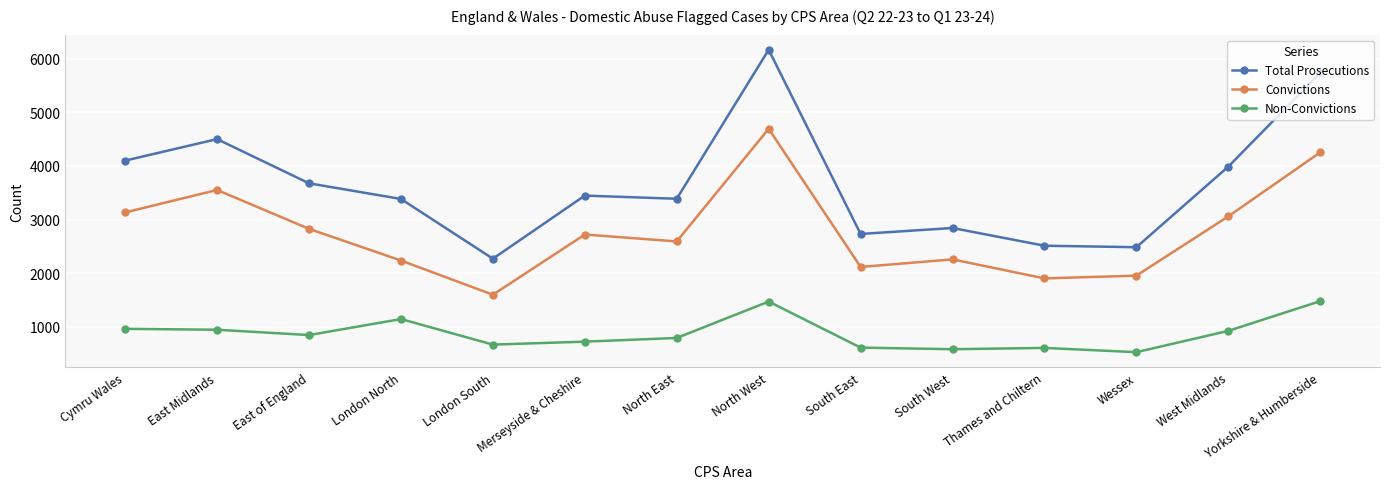

Which series has the widest spread of values?

Total Prosecutions